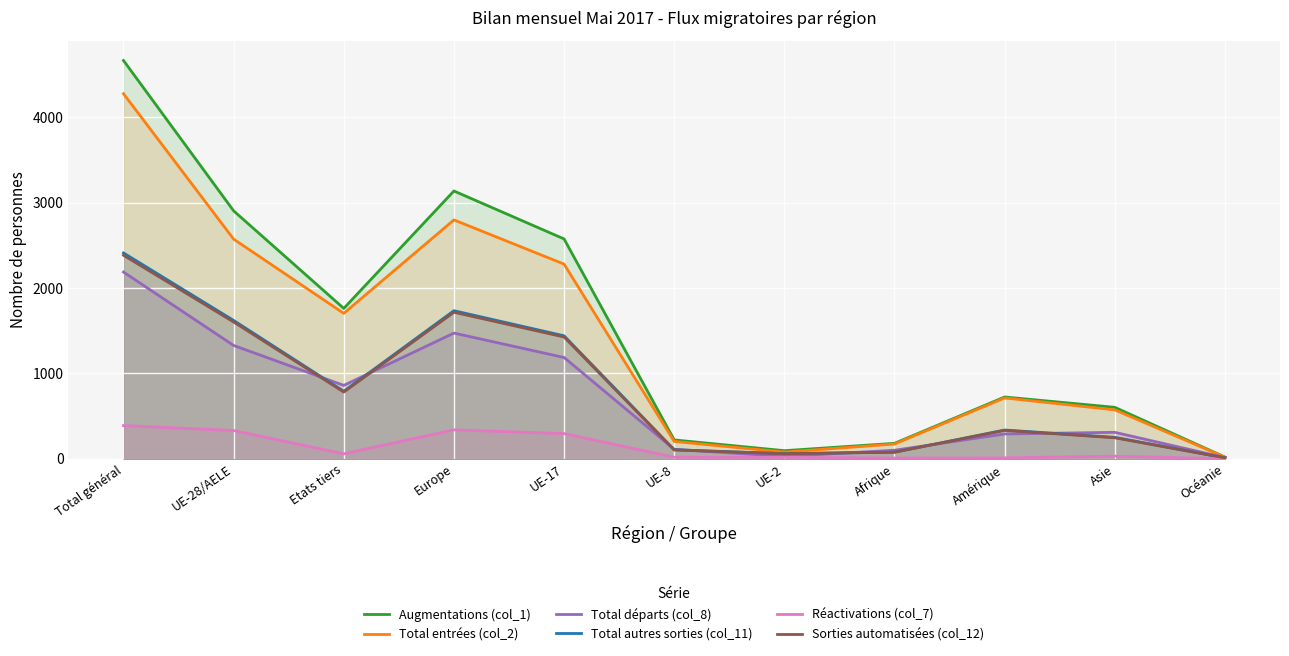

Rank the series by their maximum value, from lowest to highest.

Réactivations (col_7), Total départs (col_8), Sorties automatisées (col_12), Total autres sorties (col_11), Total entrées (col_2), Augmentations (col_1)